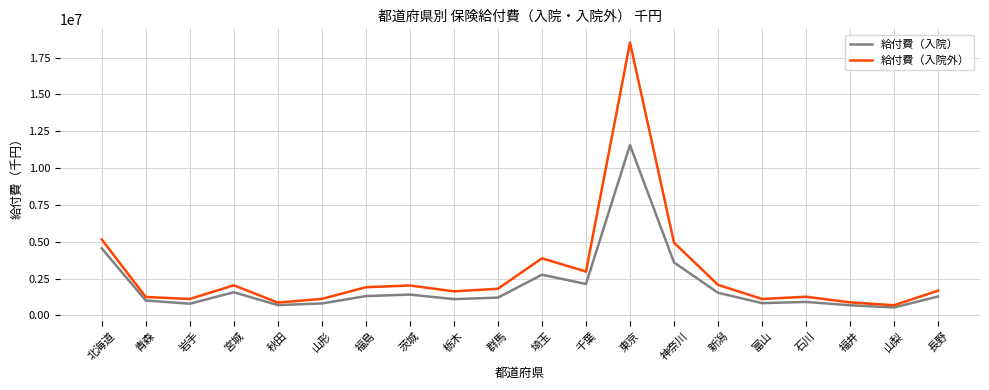

Does the chart display data point markers on the line(s)?

No